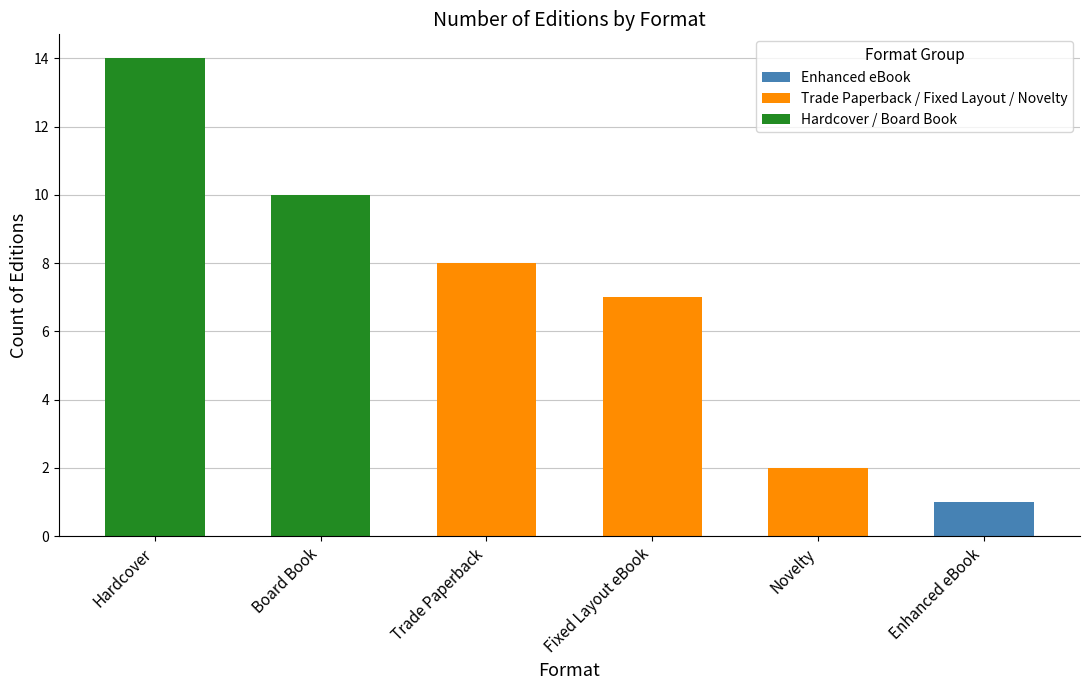

At which category is the sum across all series the highest?

Hardcover